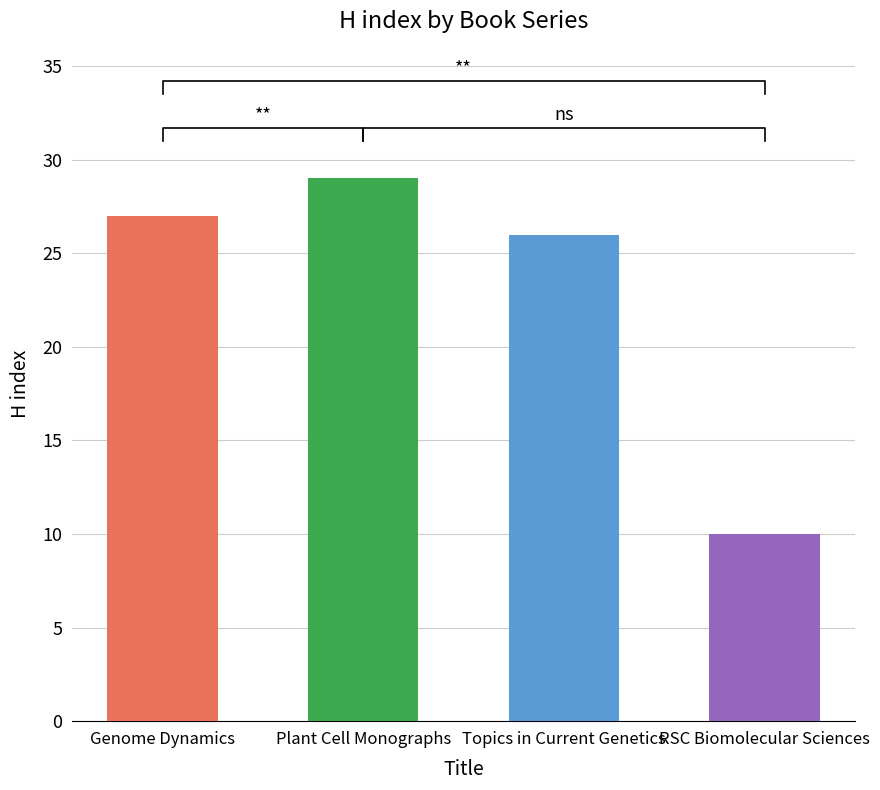

The chart shows a value of 15 at Genome Dynamics. True or false?

False